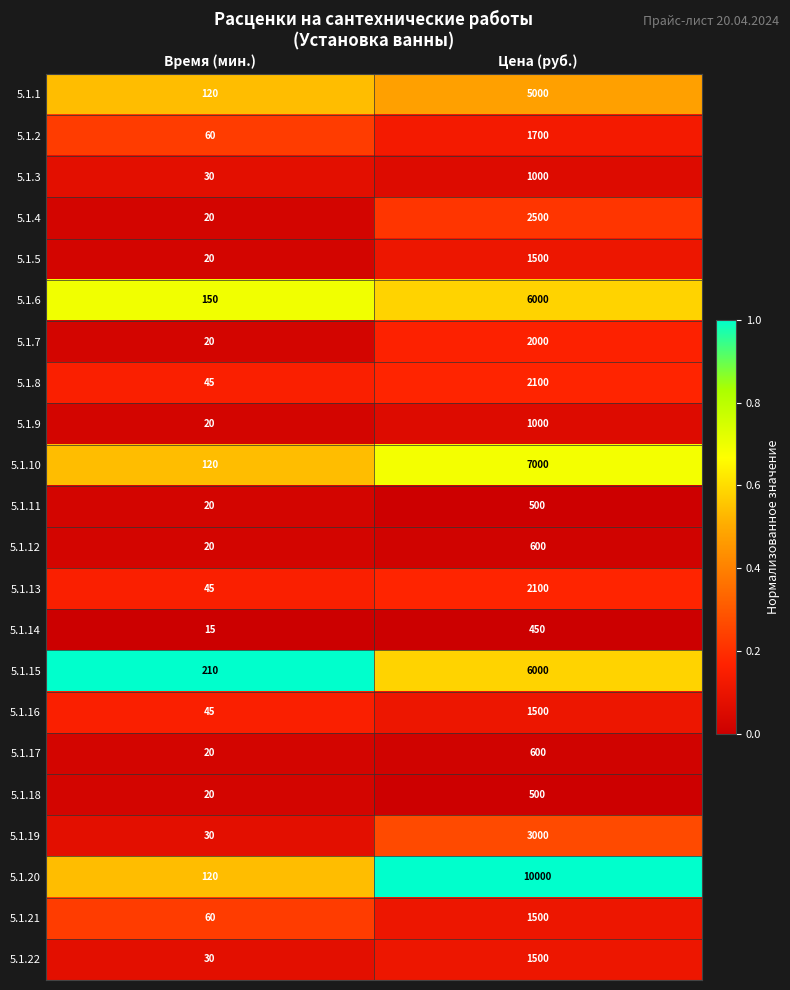

Rank the categories by 5.1.8 value from lowest to highest.

Время (мин.), Цена (руб.)